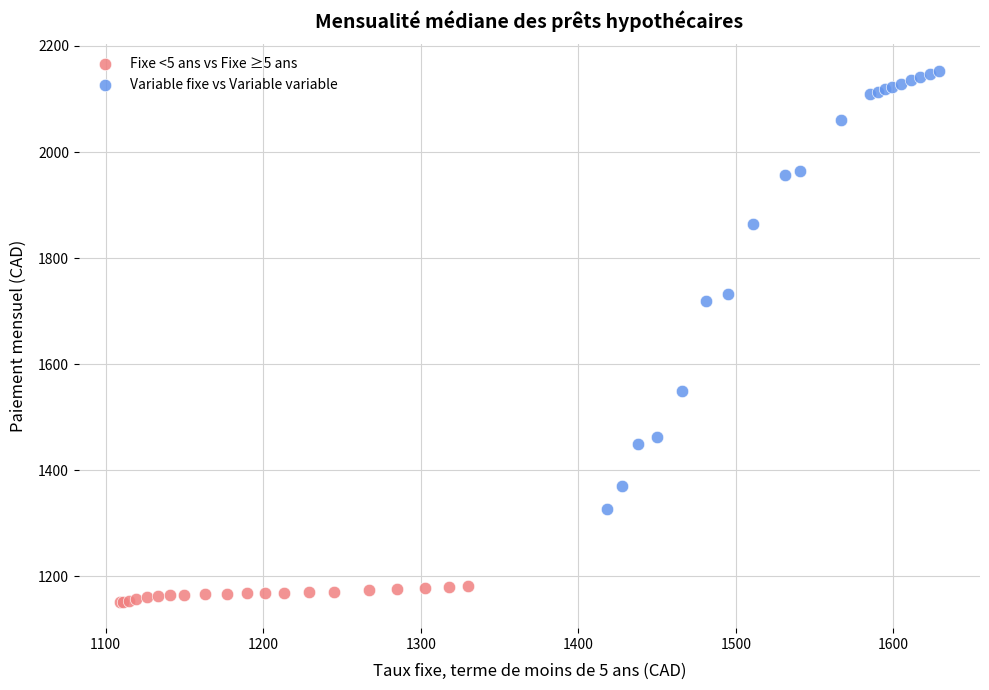

Which series reaches the maximum Y coordinate?

Variable fixe vs Variable variable